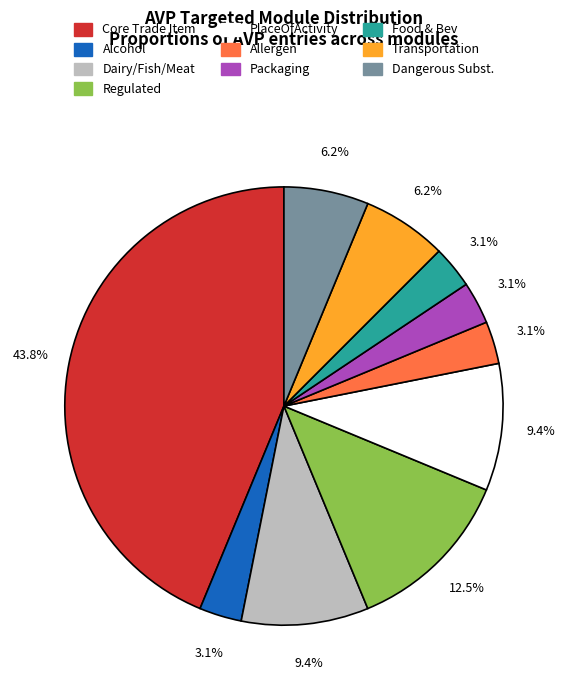

To the nearest percent, what is the average slice percentage?

10%